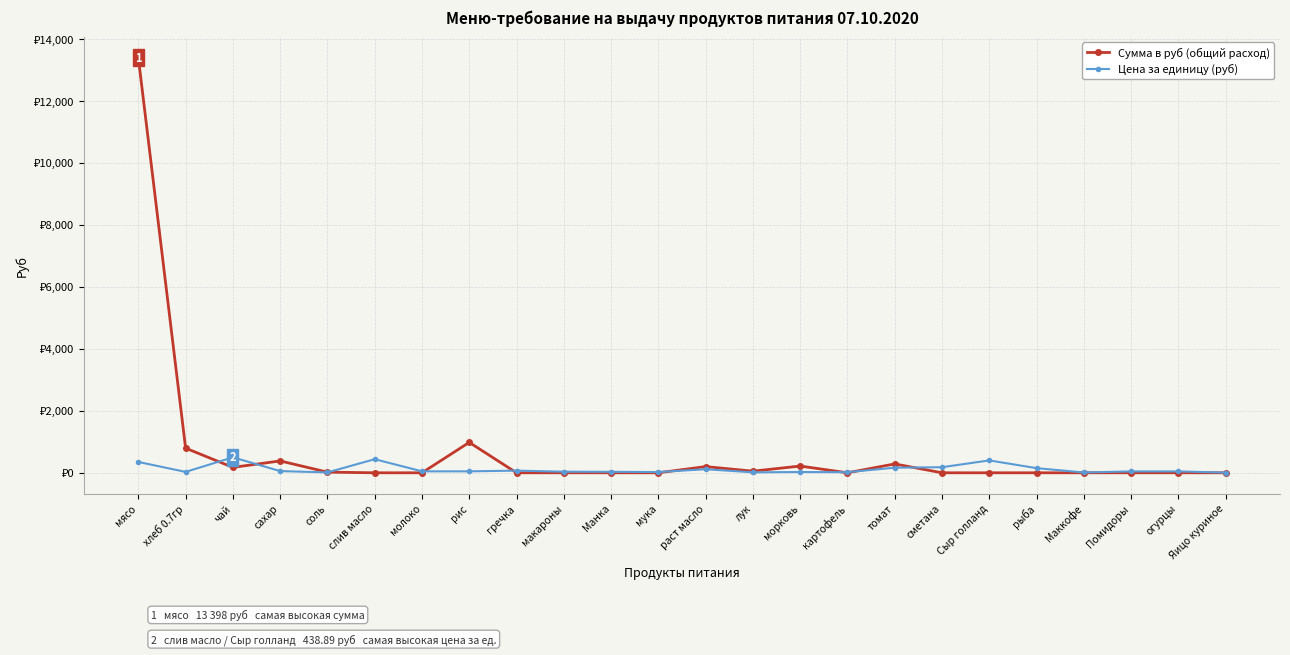

Rank the series by their average value, from highest to lowest.

Сумма в руб (общий расход), Цена за единицу (руб)